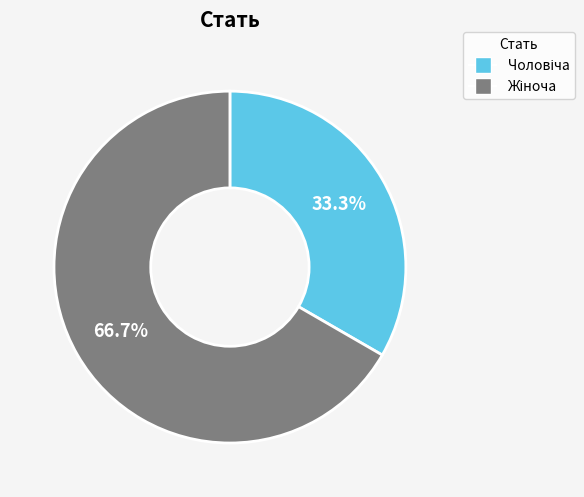

Is there a majority slice in this chart?

Yes